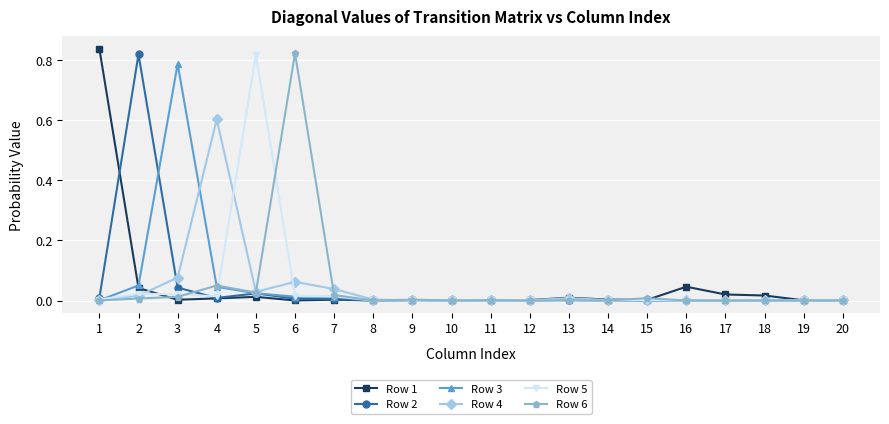

The Row 5 series shows 0.0 at 17. True or false?

True